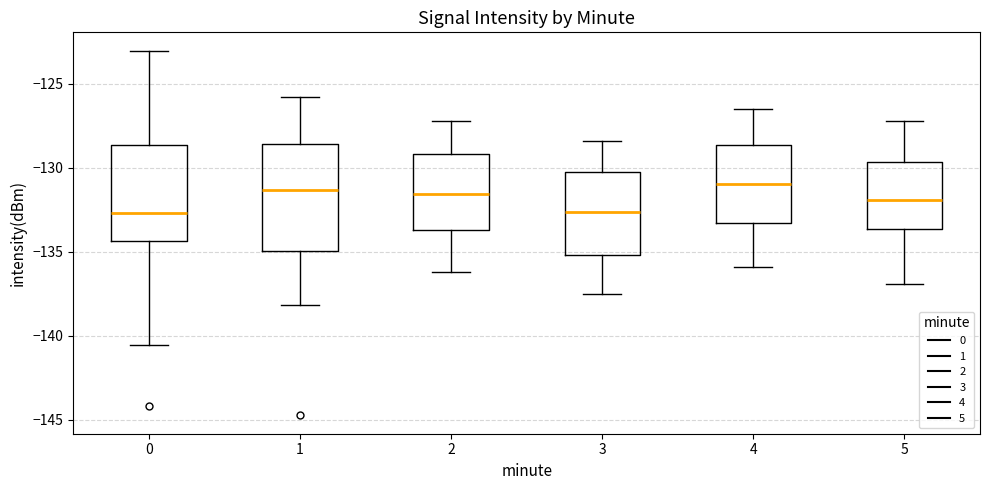

Reading left to right, transcribe this box plot: for each box, give where its median line is, the range the box spans, and where its two whiskers end, as read against the y-axis. The values are not printed on the chart, so give them approximately, as read against the axis.

0: median -132.5, box -134.5 to -128.5, whiskers -140.5 to -123.0
1: median -131.5, box -135.0 to -128.5, whiskers -138.0 to -126.0
2: median -131.5, box -133.5 to -129.0, whiskers -136.0 to -127.0
3: median -132.5, box -135.0 to -130.0, whiskers -137.5 to -128.5
4: median -131.0, box -133.5 to -128.5, whiskers -136.0 to -126.5
5: median -132.0, box -133.5 to -129.5, whiskers -137.0 to -127.0